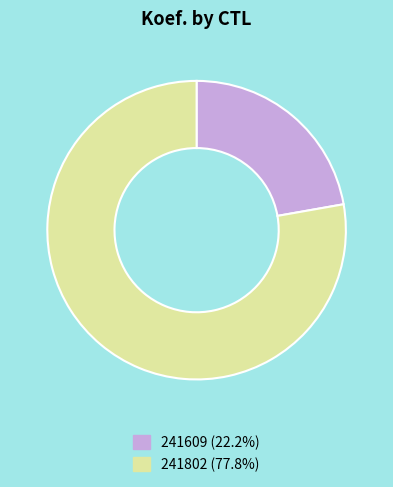

What is the majority slice?

241802